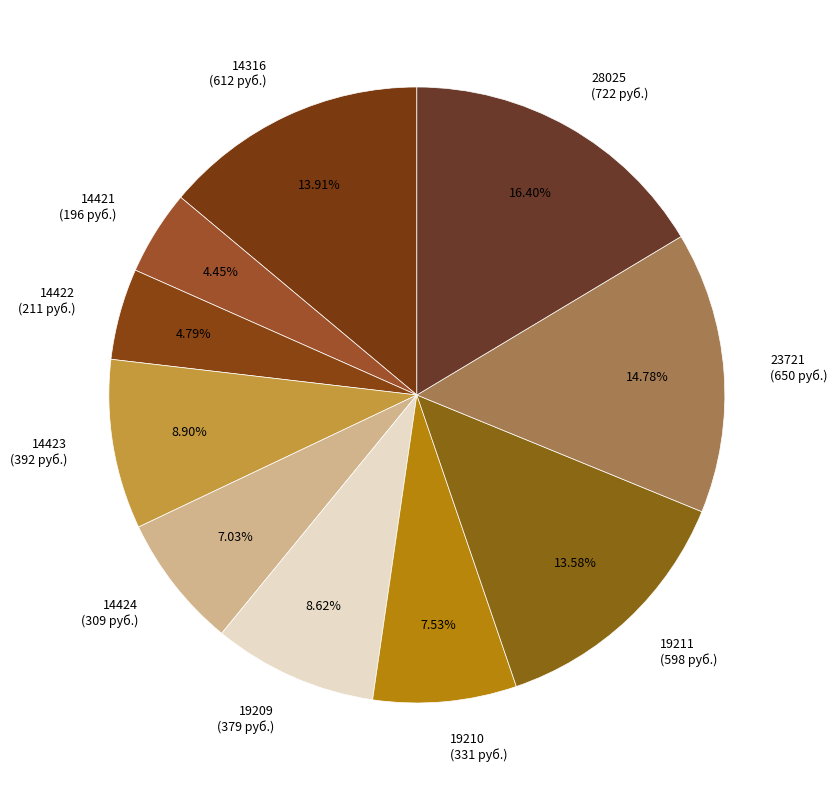

Is 19210 (331 руб.) the majority of the pie?

No